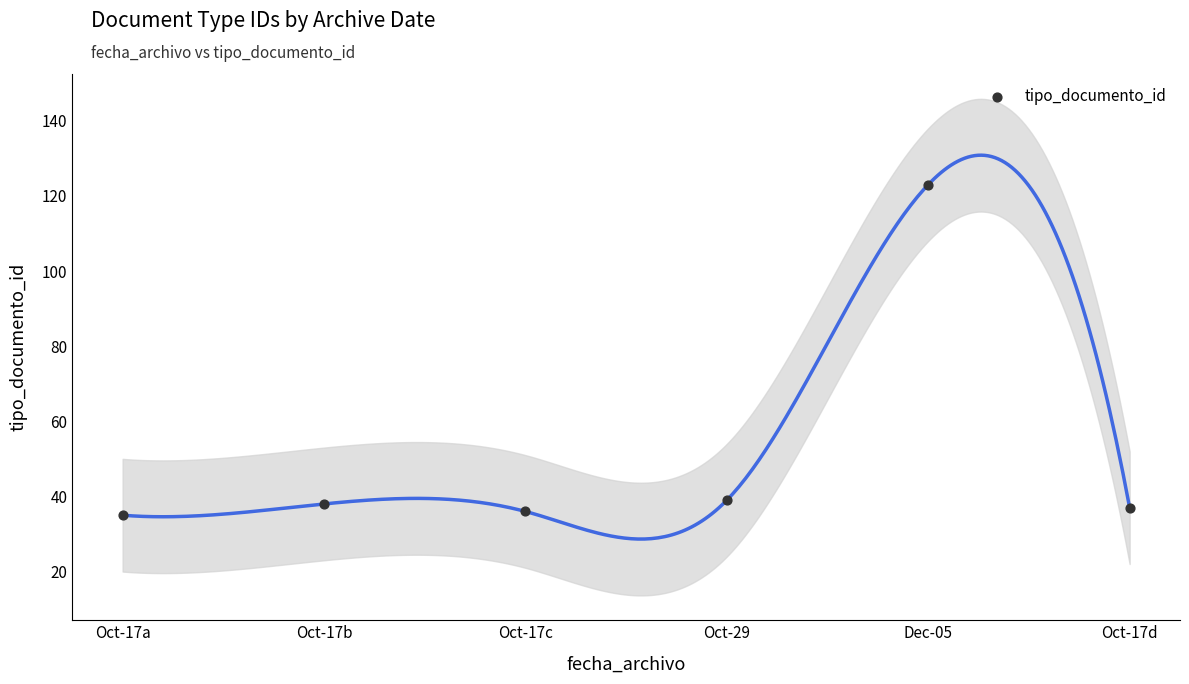

What is the range of X values (max minus min)?

5